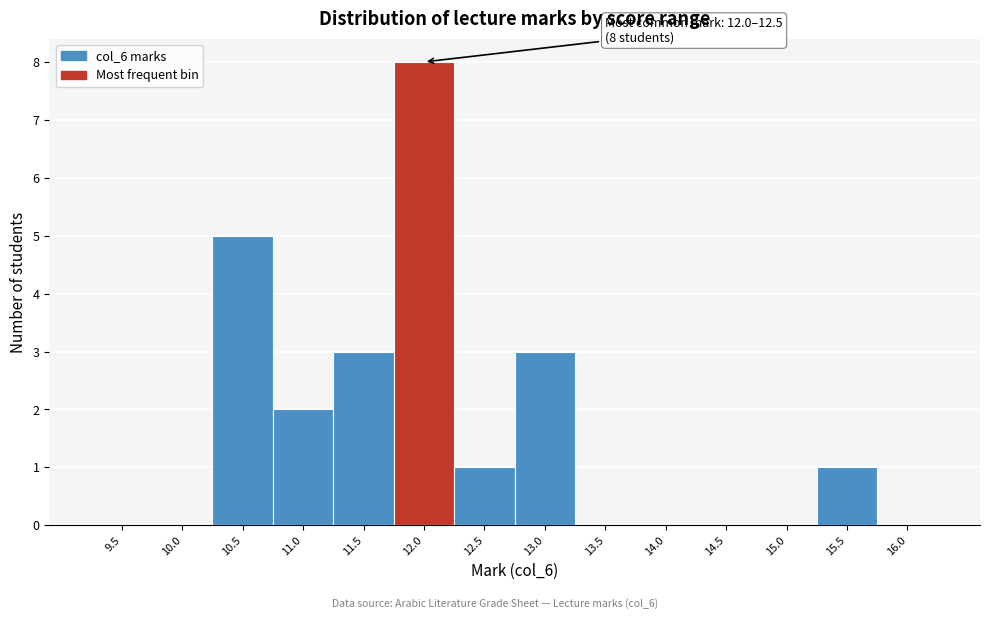

Reading left to right, extract all data points from this chart.

9.5=0	10.0=0	10.5=5	11.0=2	11.5=3	12.0=8	12.5=1	13.0=3	13.5=0	14.0=0	14.5=0	15.0=0	15.5=1	16.0=0